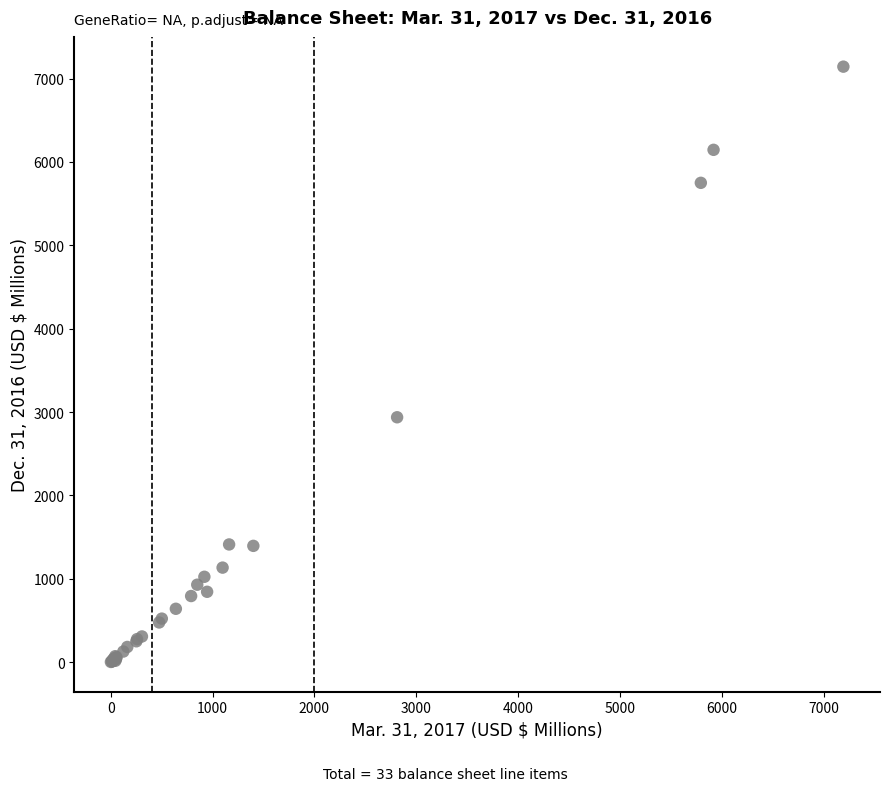

What Y value in the scatter plot is closest to 3572?

2937